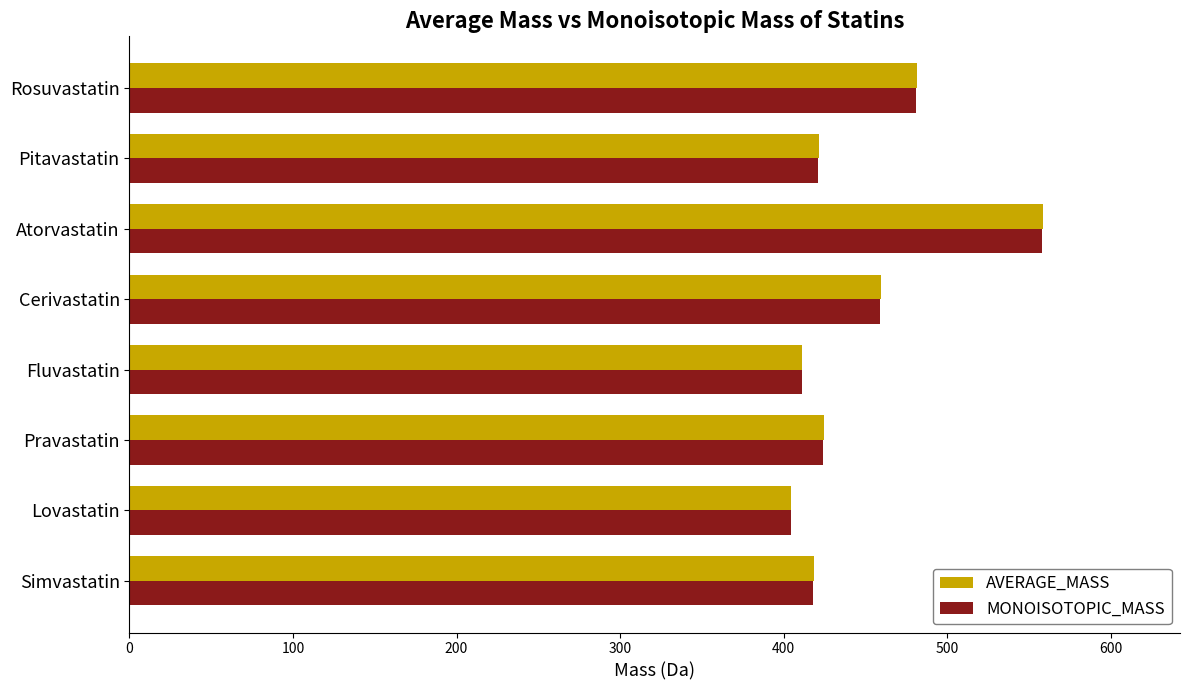

What is the spread (max minus min) of values at Pitavastatin?

0.3